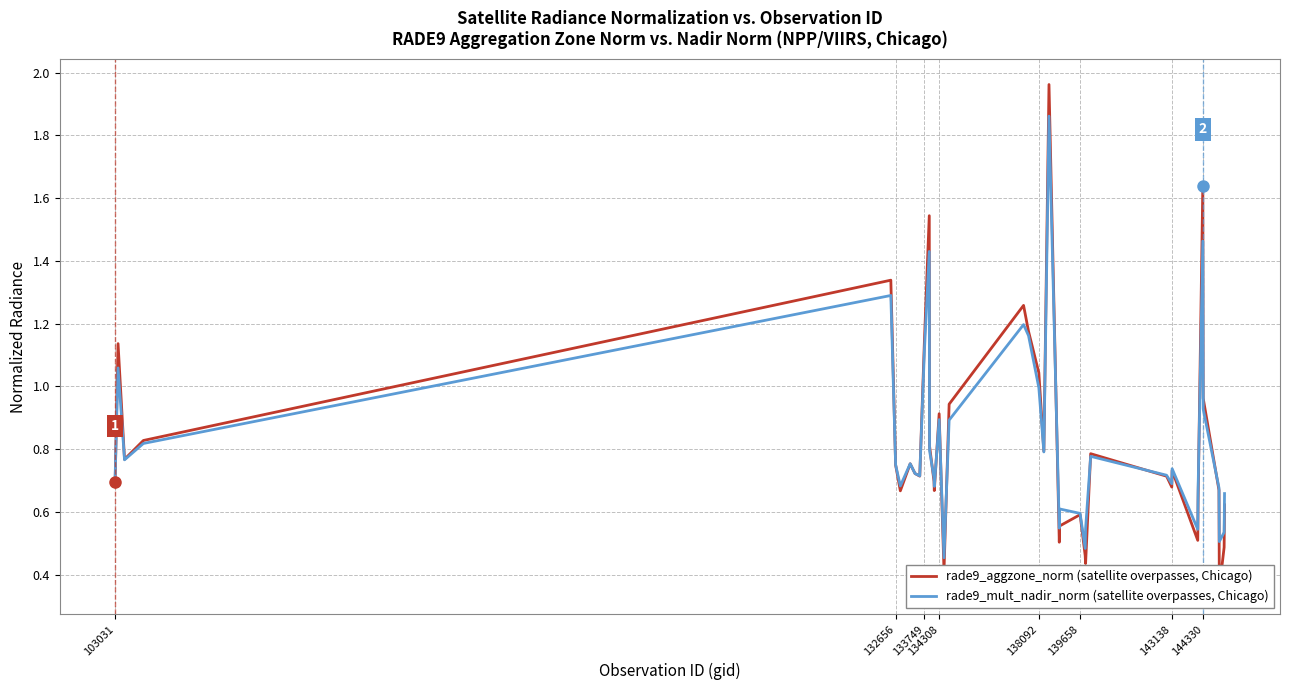

The rade9_aggzone_norm (satellite overpasses, Chicago) series shows 0.5 at 143138. True or false?

False